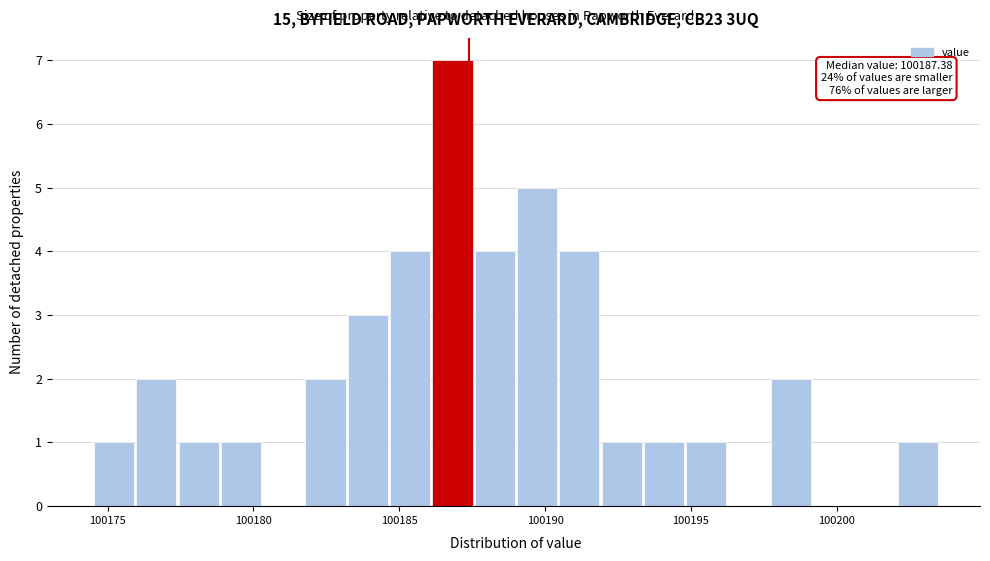

Read against the x-axis, roughly where is the centre of the tallest bar?

100187.0